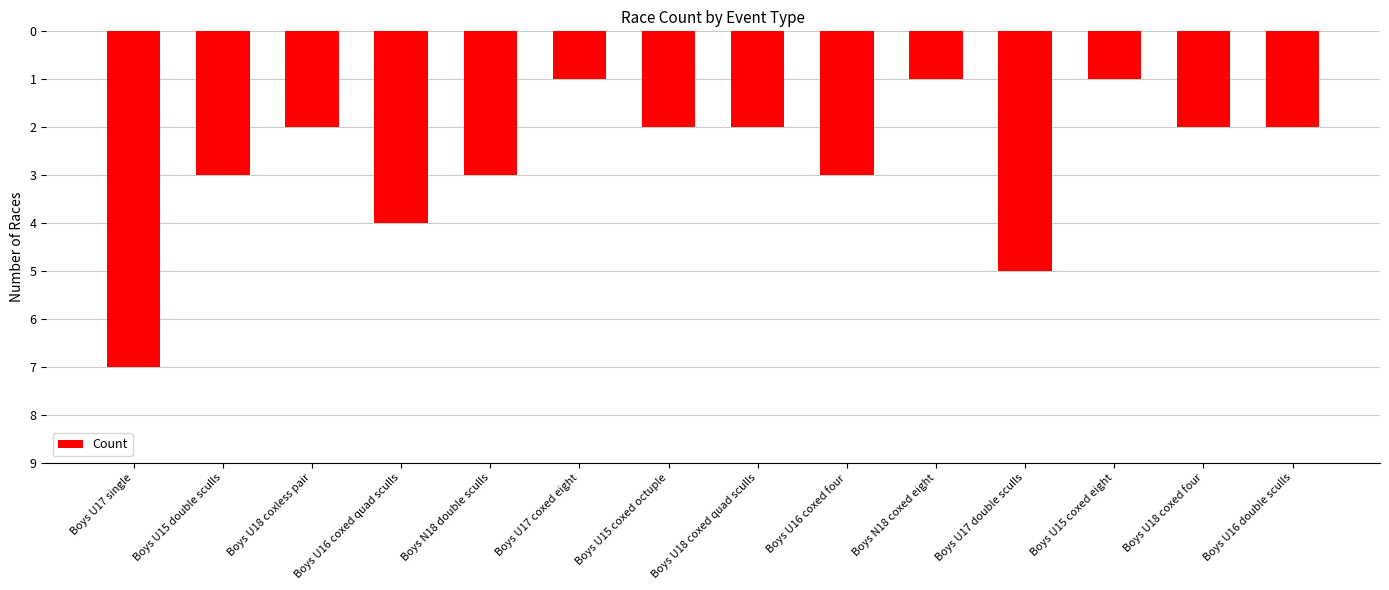

Are the bars horizontal?

No